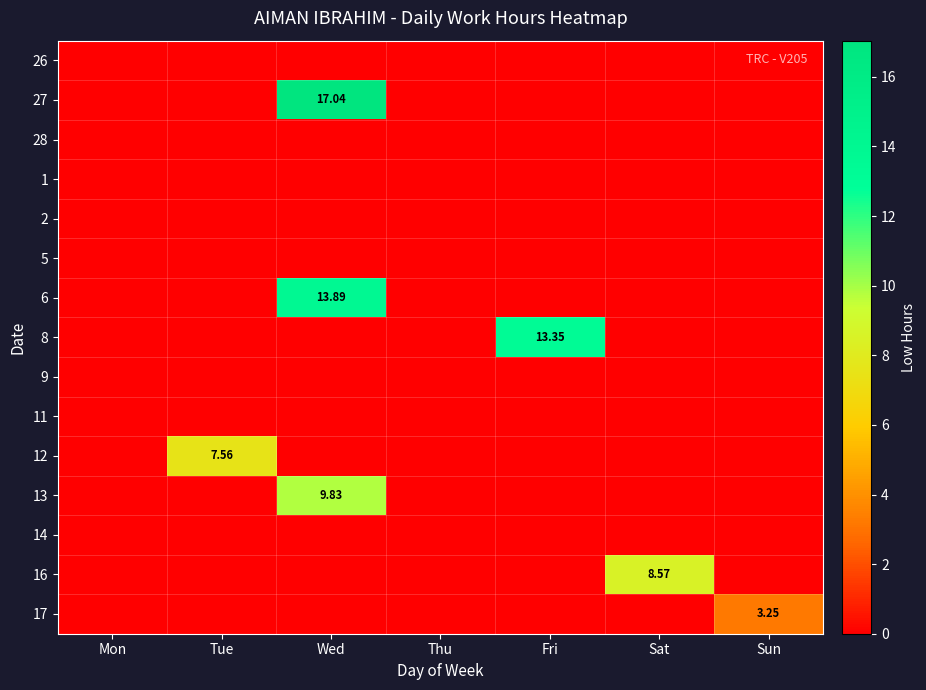

At which label is 14 closest to 0?

Mon